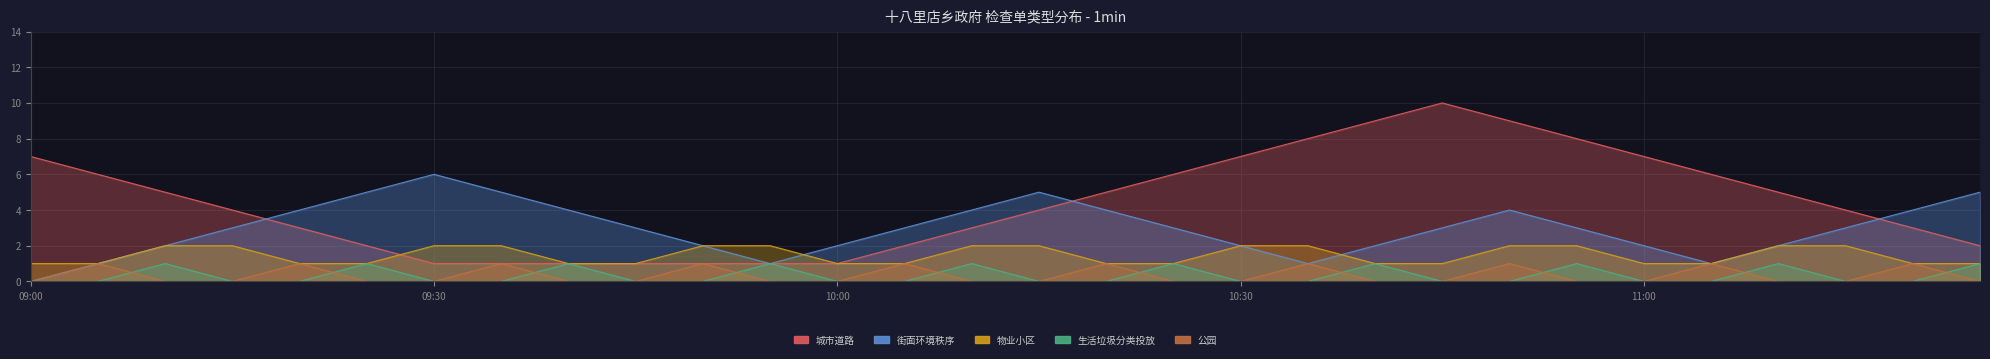

Is it true that 城市道路 equals 10 at 09:30?

False